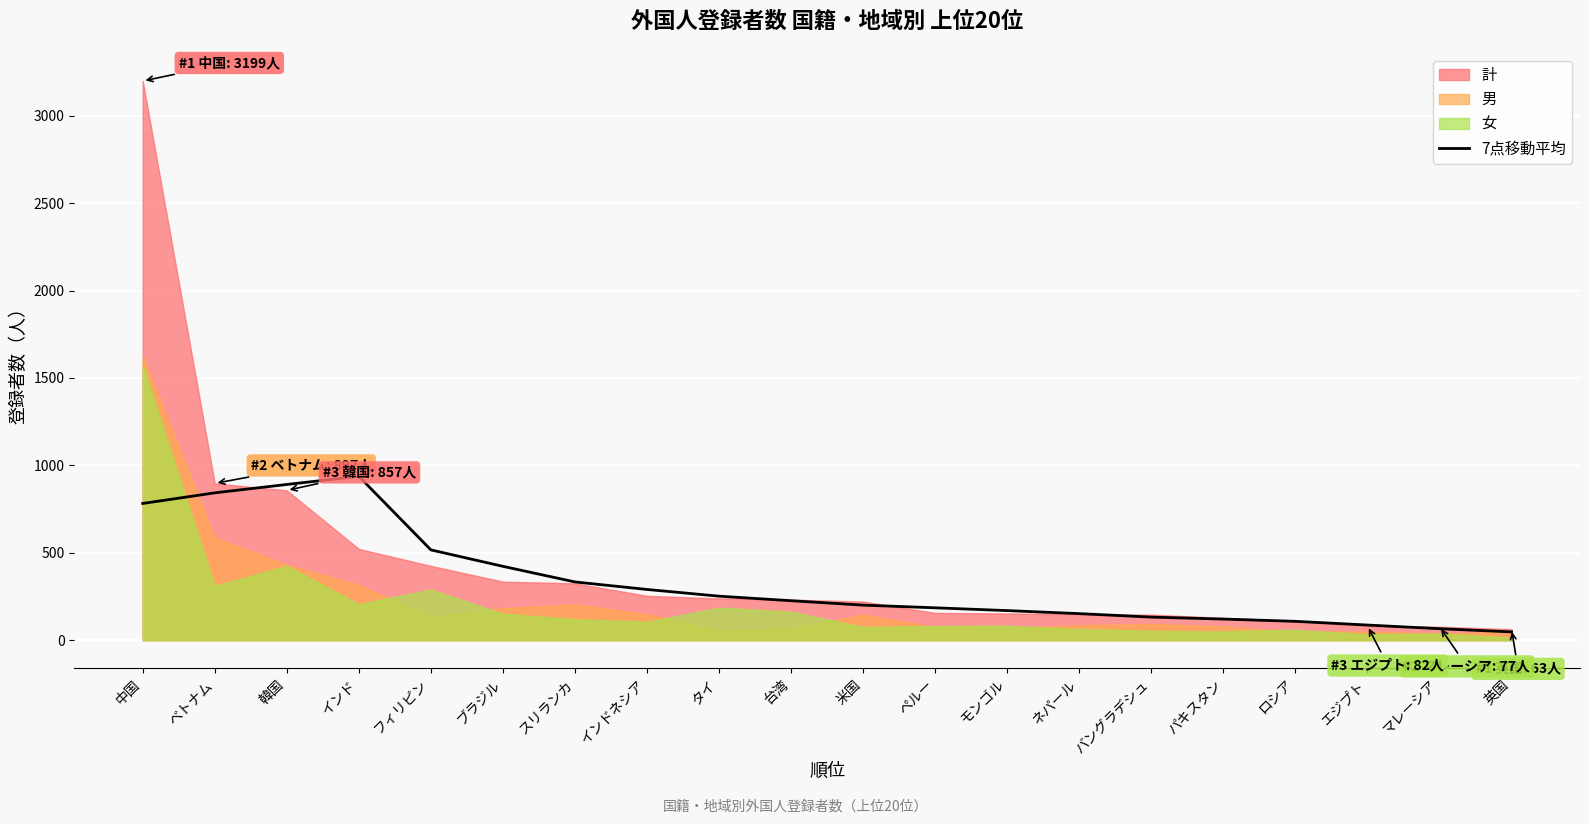

The value of 7点移動平均 at タイ is 251.7. True or false?

True